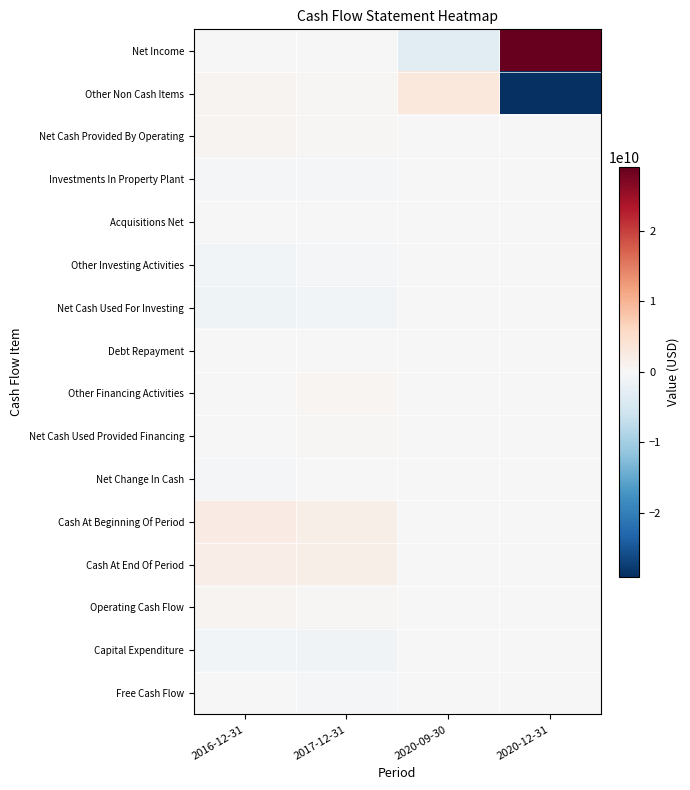

At which category does the chart reach its peak across all series?

2020-12-31